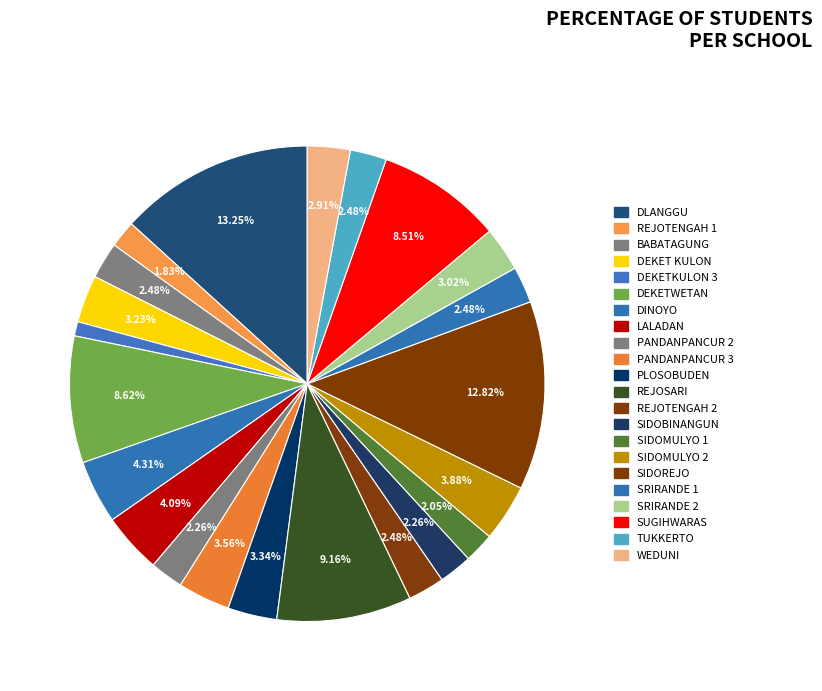

How many slices are in this pie chart?

22